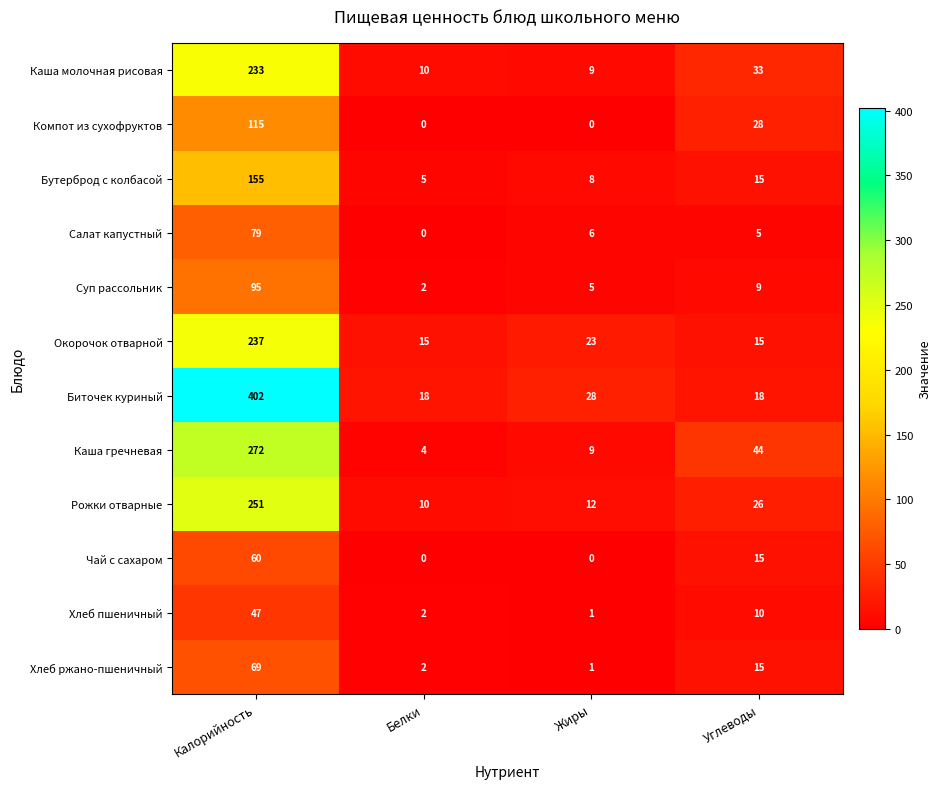

What is the difference between the maximum and minimum values in the Каша гречневая series?

268